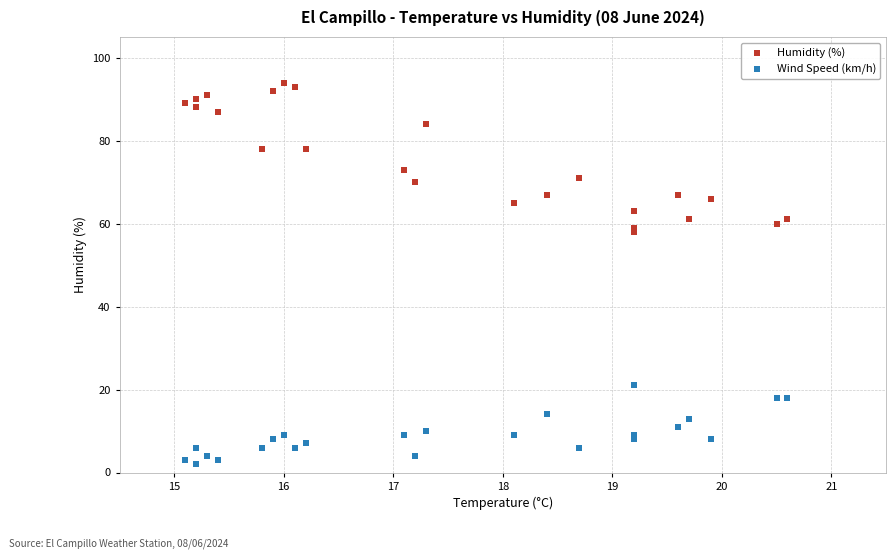

Which series contains the lowest Y value?

Wind Speed (km/h)